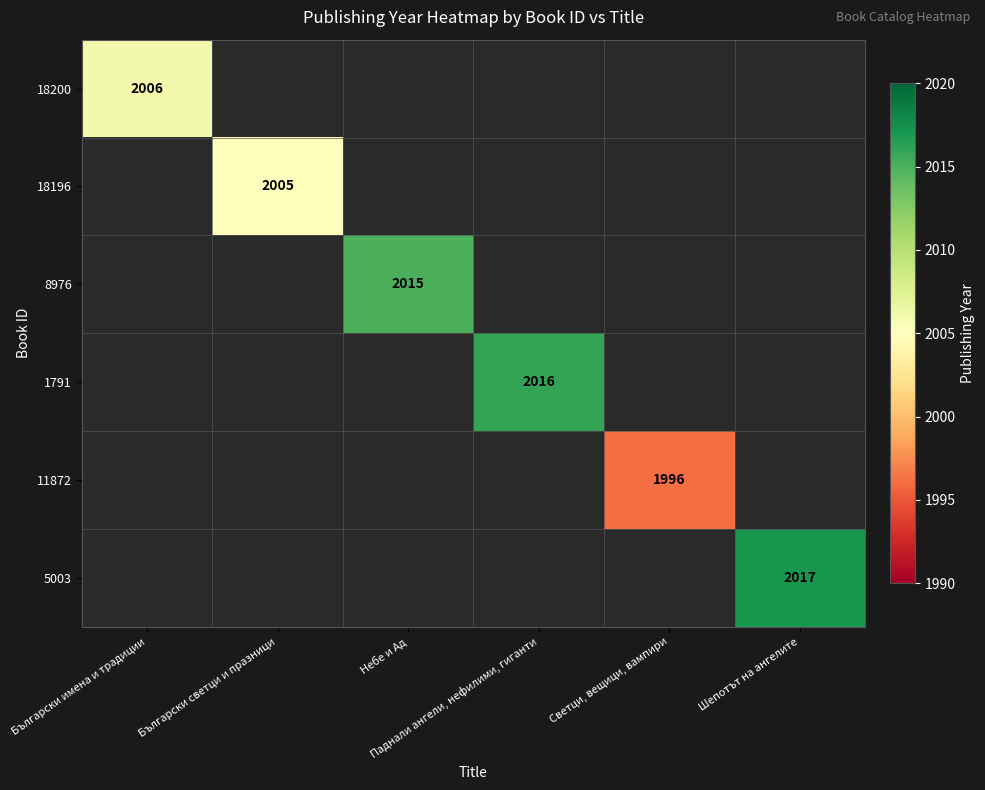

At which category is the sum across all series the highest?

Шепотът на ангелите